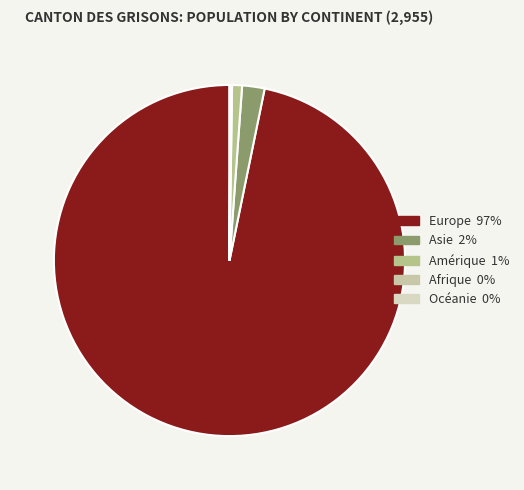

Is it true that Océanie is 0% of the pie?

True